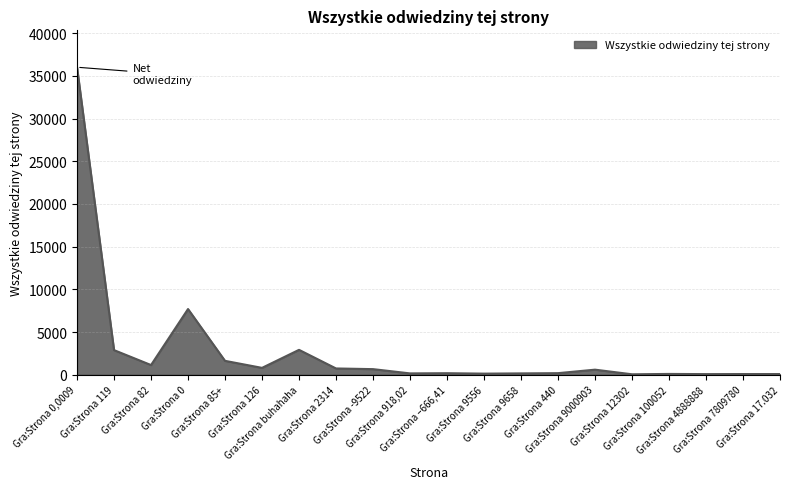

What is the difference between the maximum and minimum values?

35971